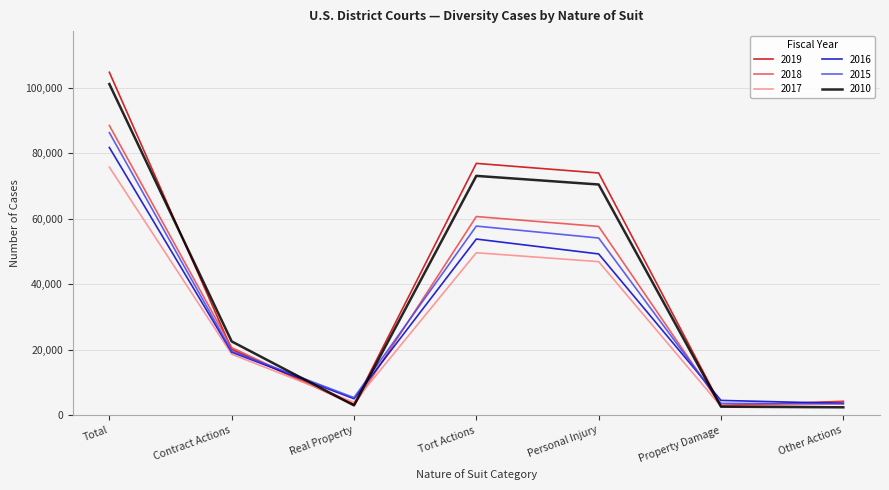

What is the sum of the 2016 values at Real Property and Tort Actions?

58906